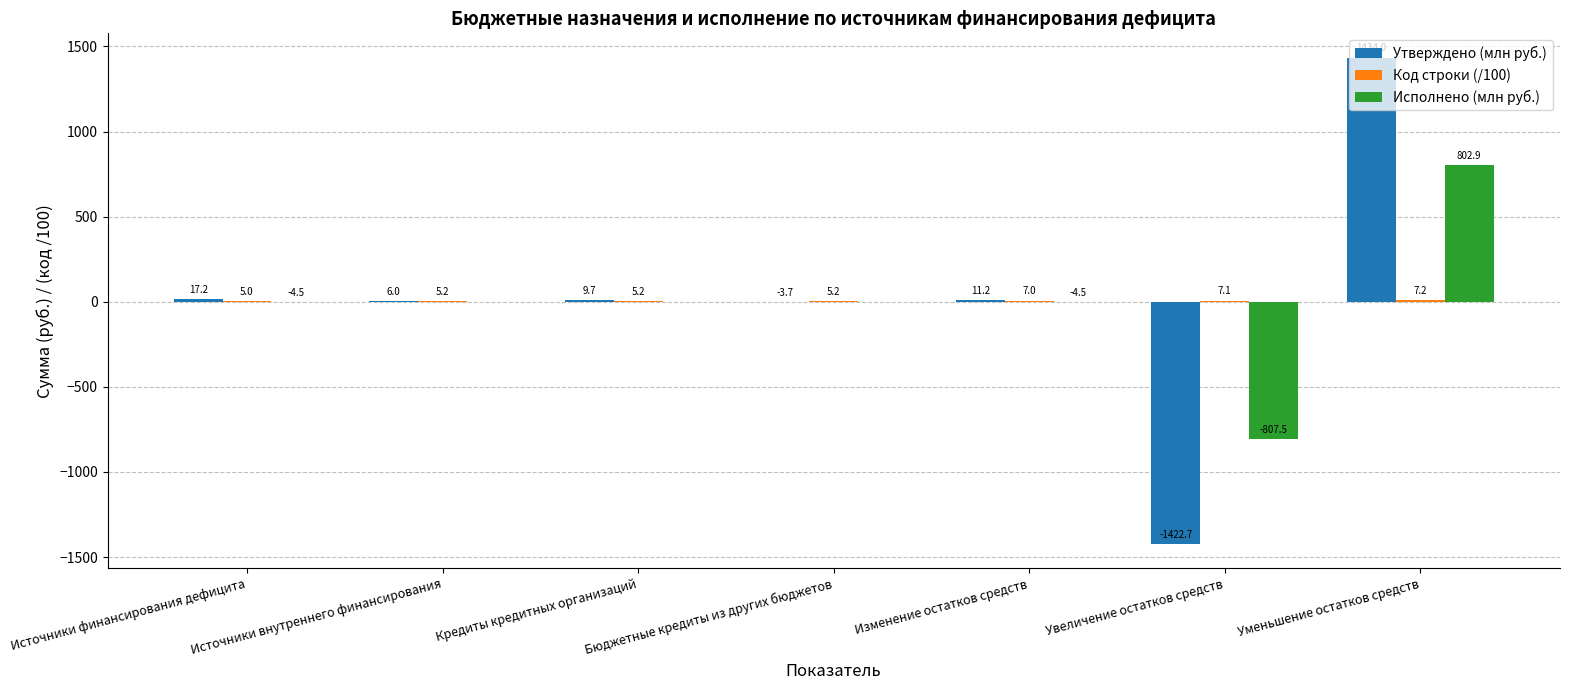

What is the greatest value displayed?

1434.0